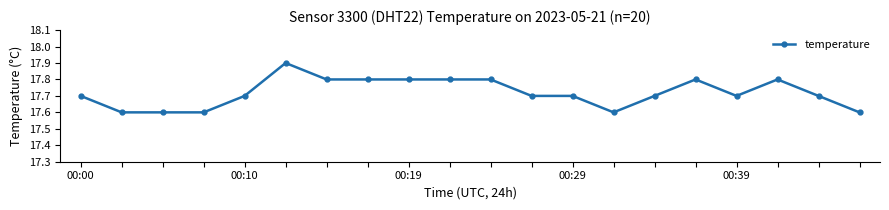

How many values are between 17 and 18?

20